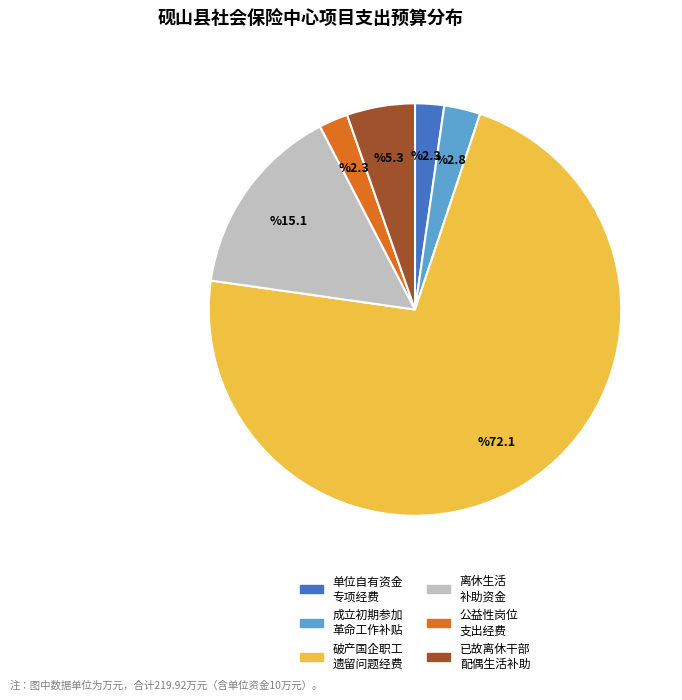

Does any single category account for the majority?

Yes